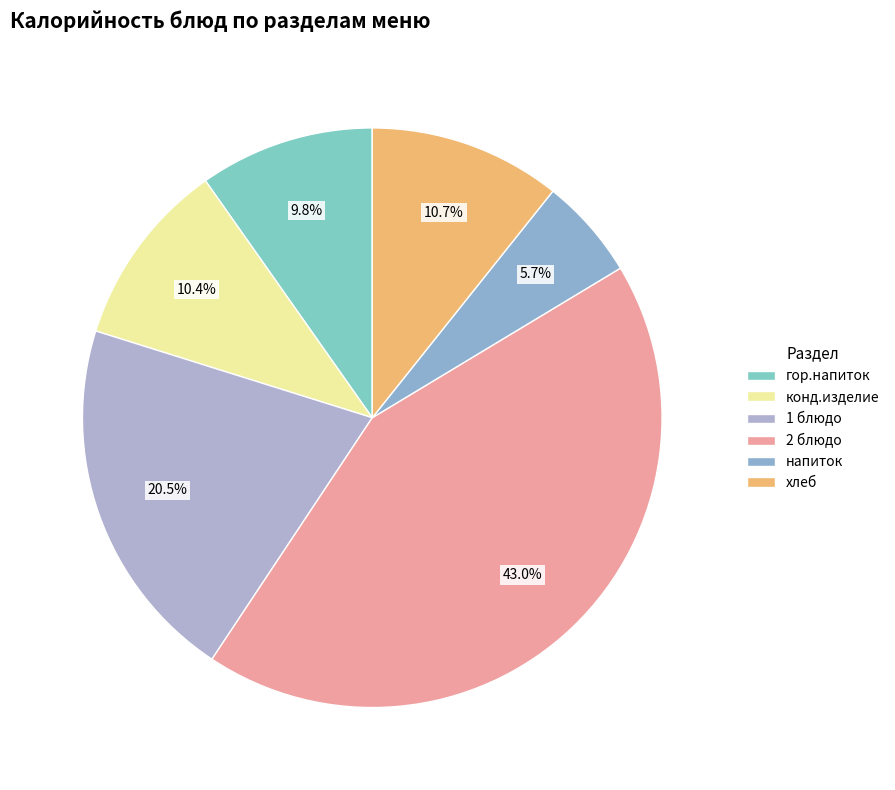

How many slices are in this pie chart?

6